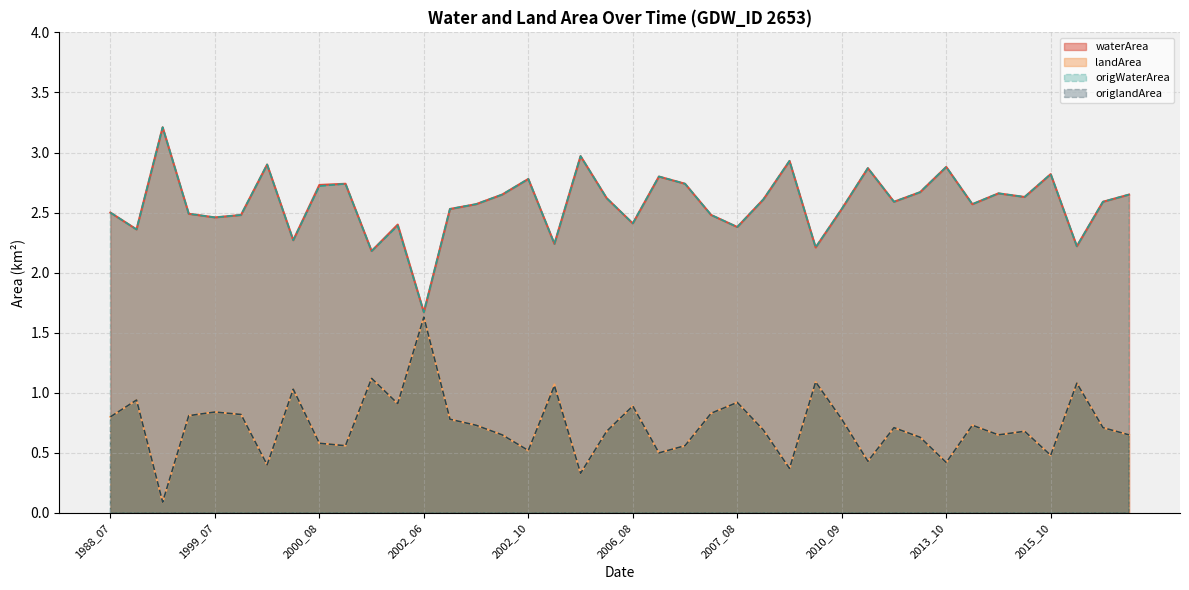

Is it true that waterArea equals 2.9 at 2013_10?

True